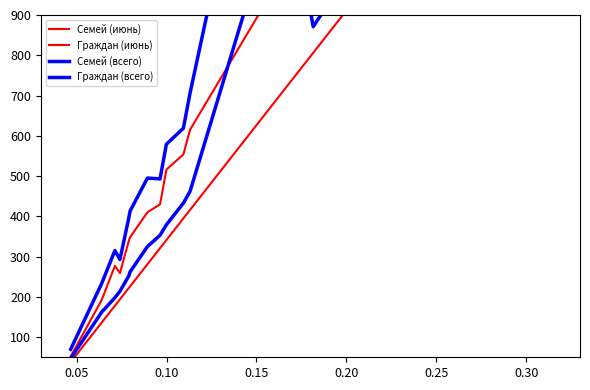

How many data points in Семей (июнь) are above 395?

8